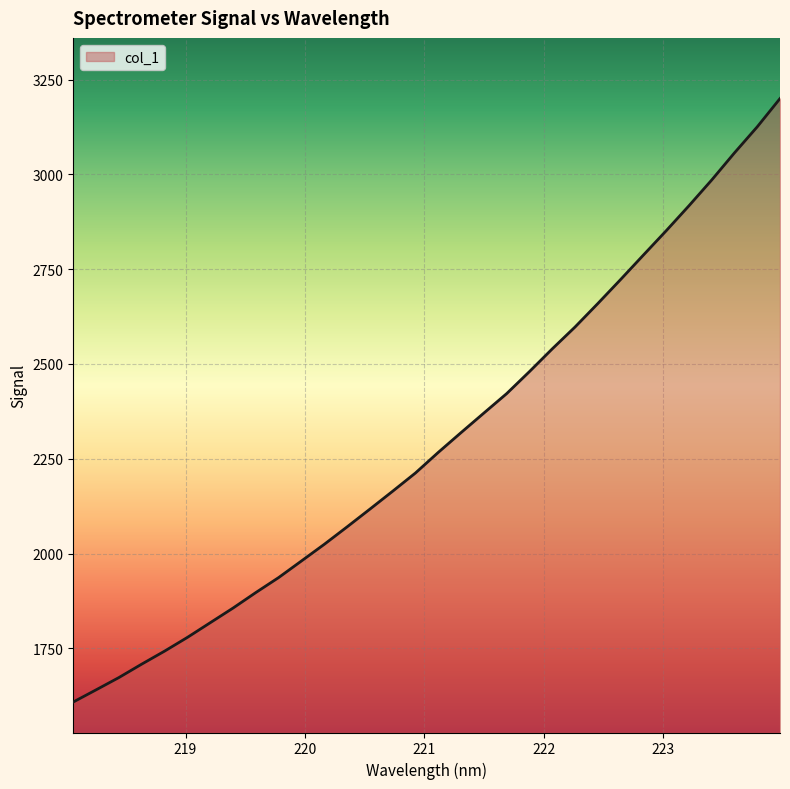

How many lines are shown in the chart?

1